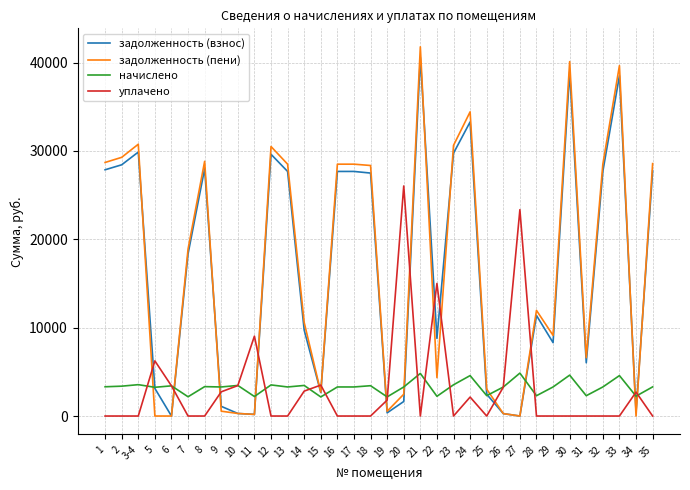

The value of уплачено at 16 is 16091.9. True or false?

False